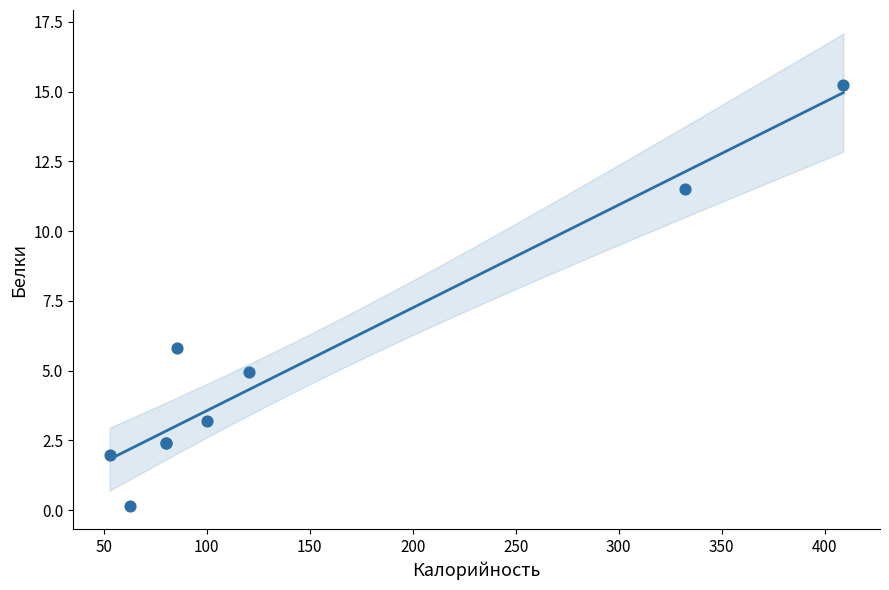

What Y value in the scatter plot is closest to 7?

5.8